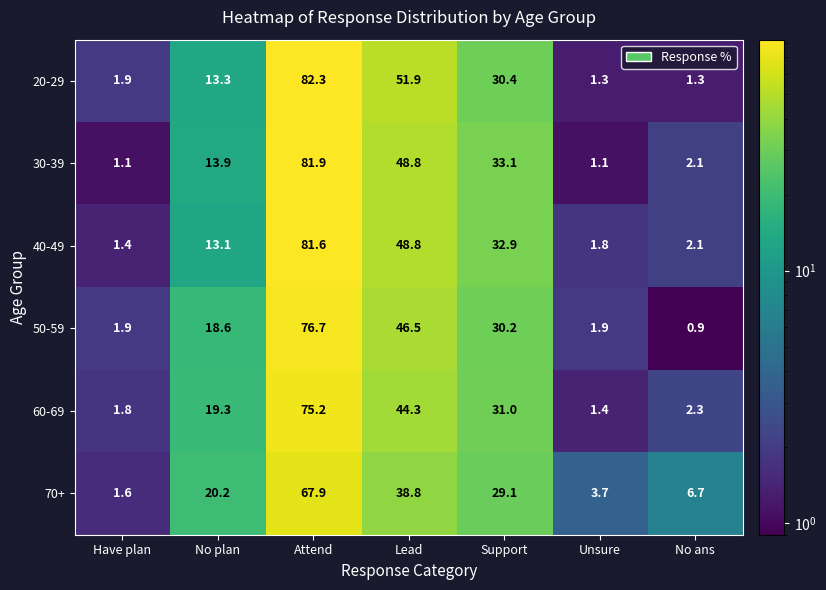

Which series has the largest range (max minus min)?

20-29